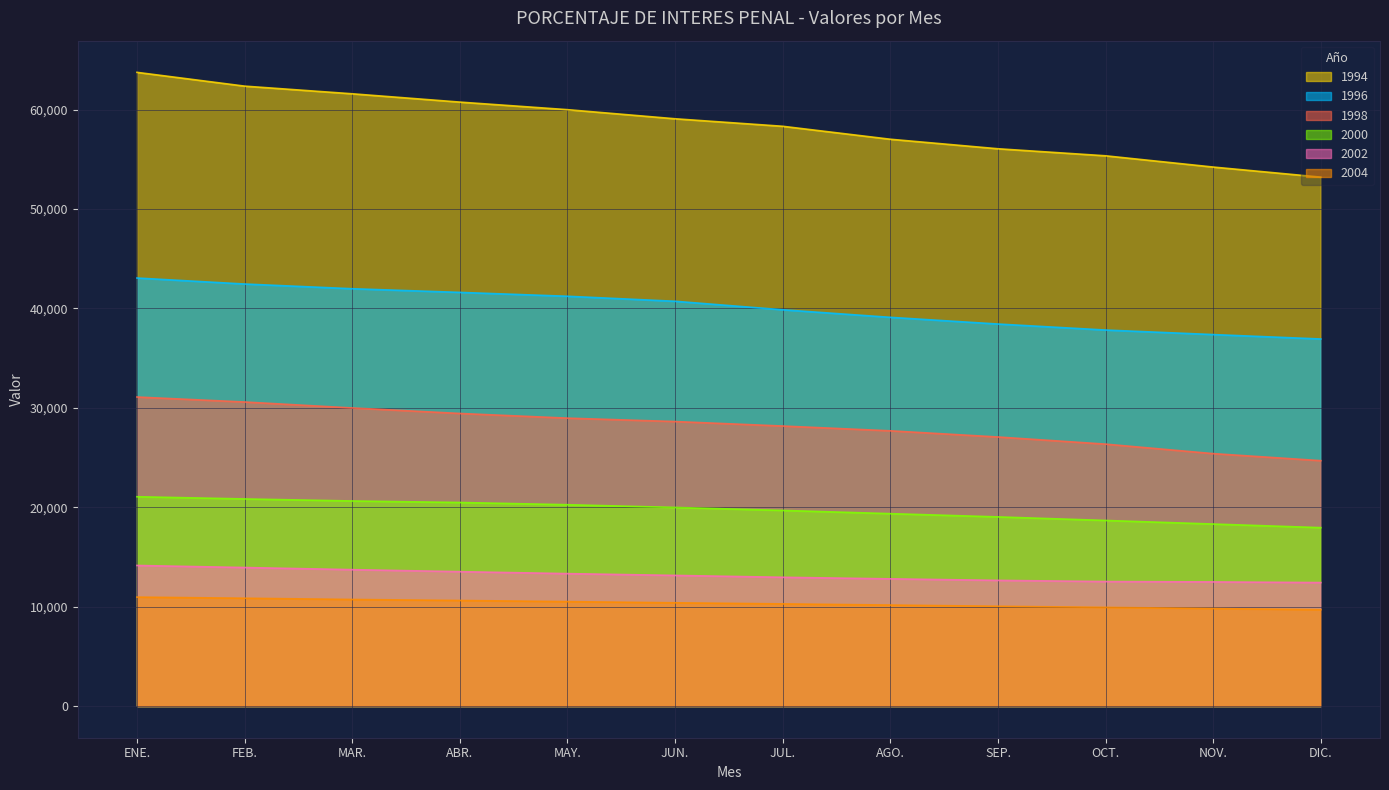

Is it true that 1994 equals 103132.8 at JUN.?

False